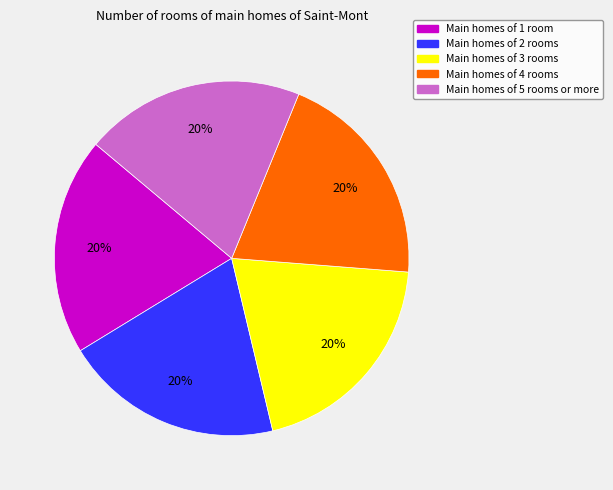

Count the number of slices in the pie.

5